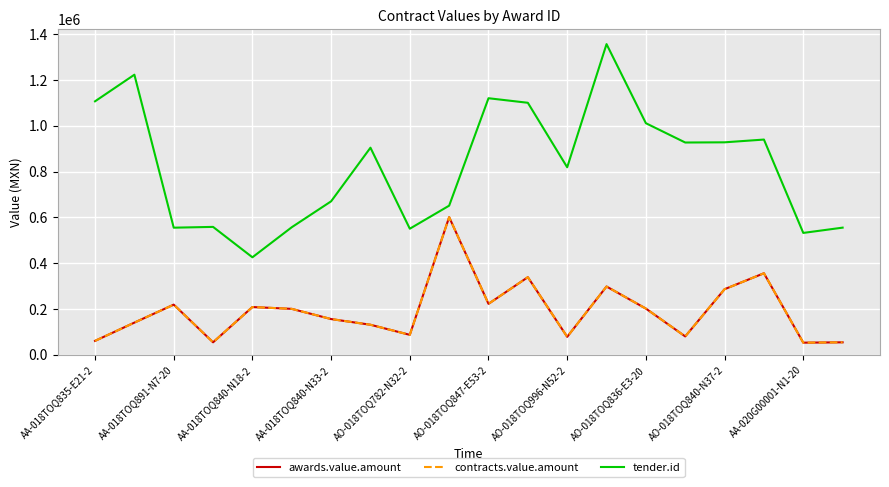

Does the chart display data point markers on the line(s)?

No